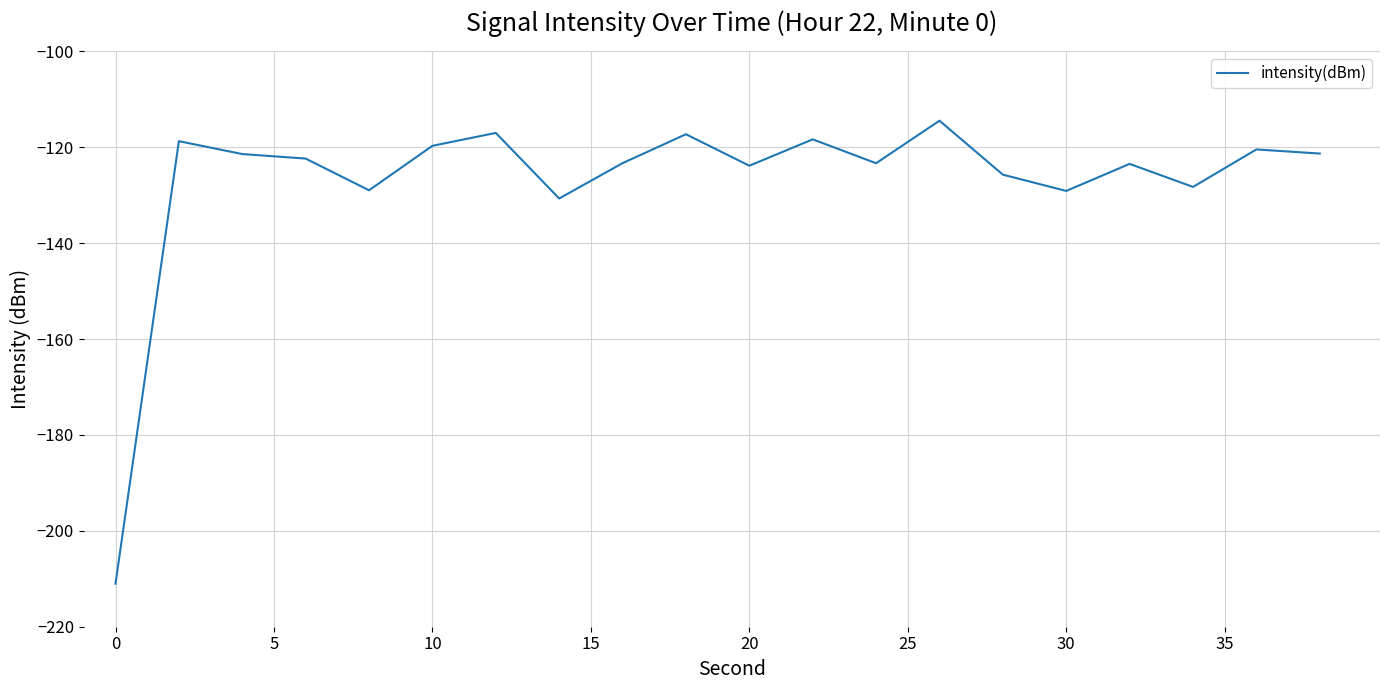

What is the sum of all values?

-2538.7